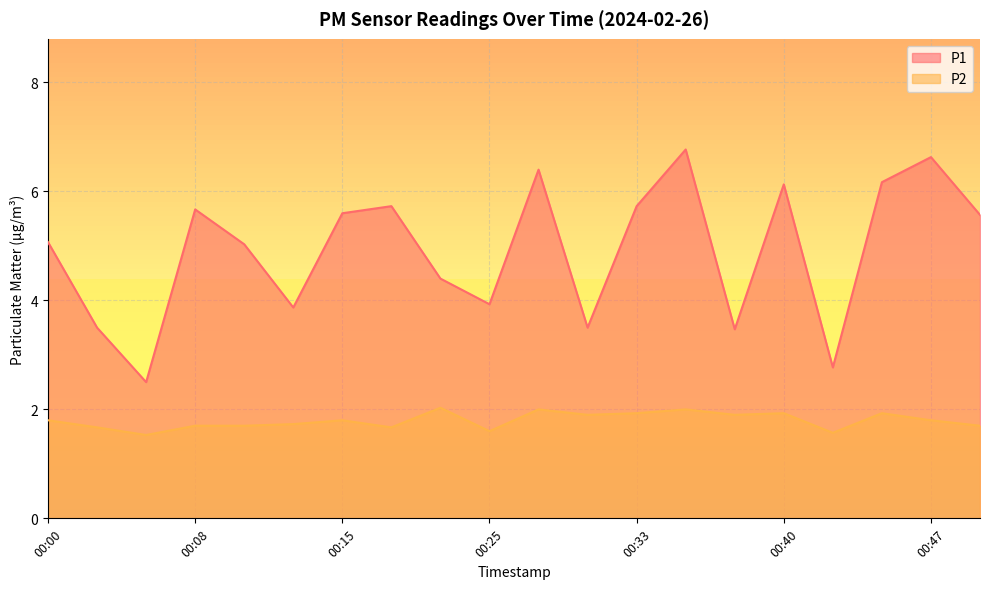

Is it true that P1 equals 2.1 at 00:00?

False